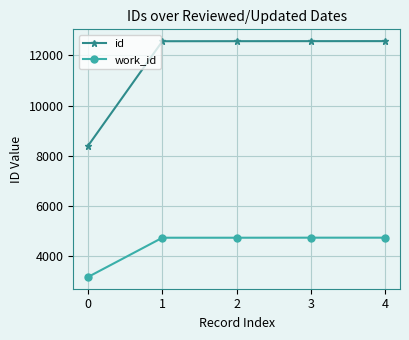

What value does the id series have at 4?

12561